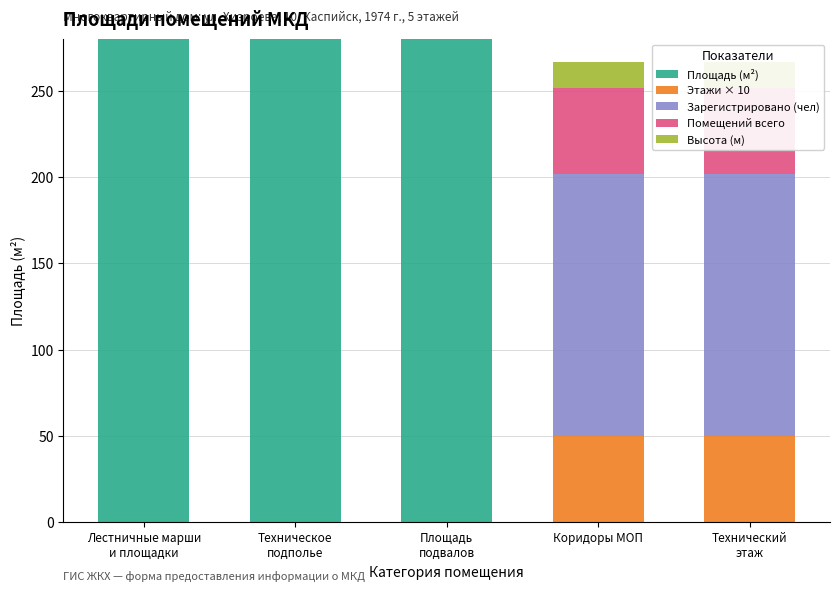

At which category is the sum across all series the highest?

Техническое
подполье